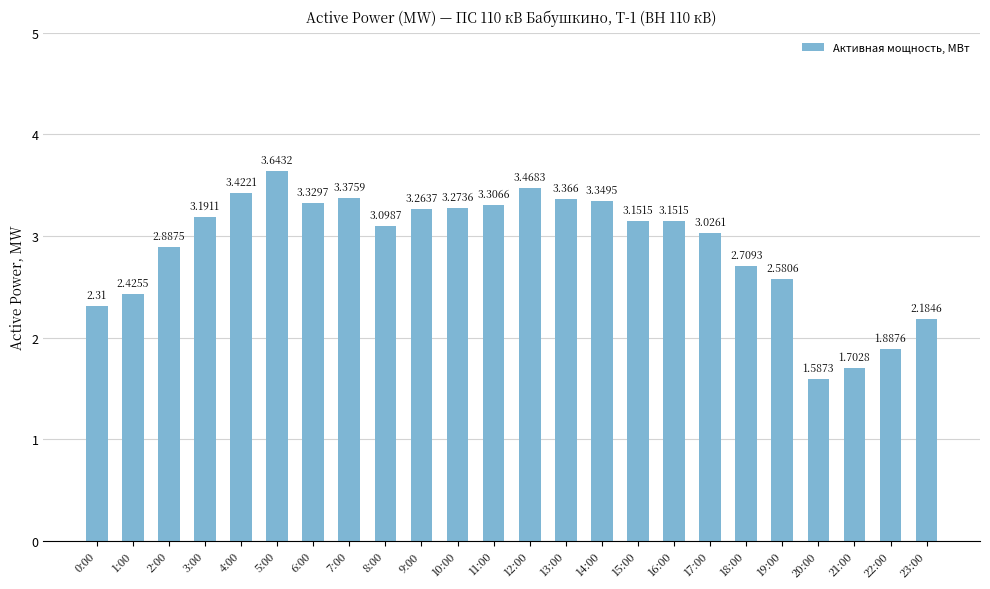

Rank the categories by value from highest to lowest.

5:00, 12:00, 4:00, 7:00, 13:00, 14:00, 6:00, 11:00, 10:00, 9:00, 3:00, 15:00, 16:00, 8:00, 17:00, 2:00, 18:00, 19:00, 1:00, 0:00, 23:00, 22:00, 21:00, 20:00